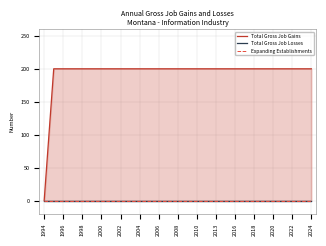

At 2018, list the series in order from largest to smallest.

Total Gross Job Gains, Total Gross Job Losses, Expanding Establishments